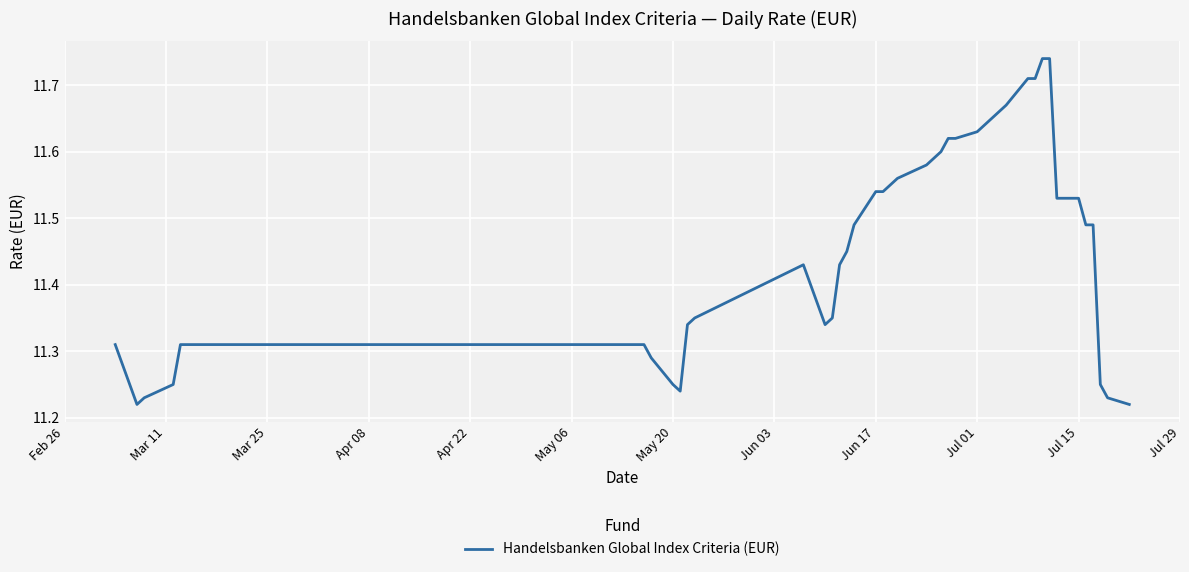

What is the difference between the maximum and minimum values?

0.5